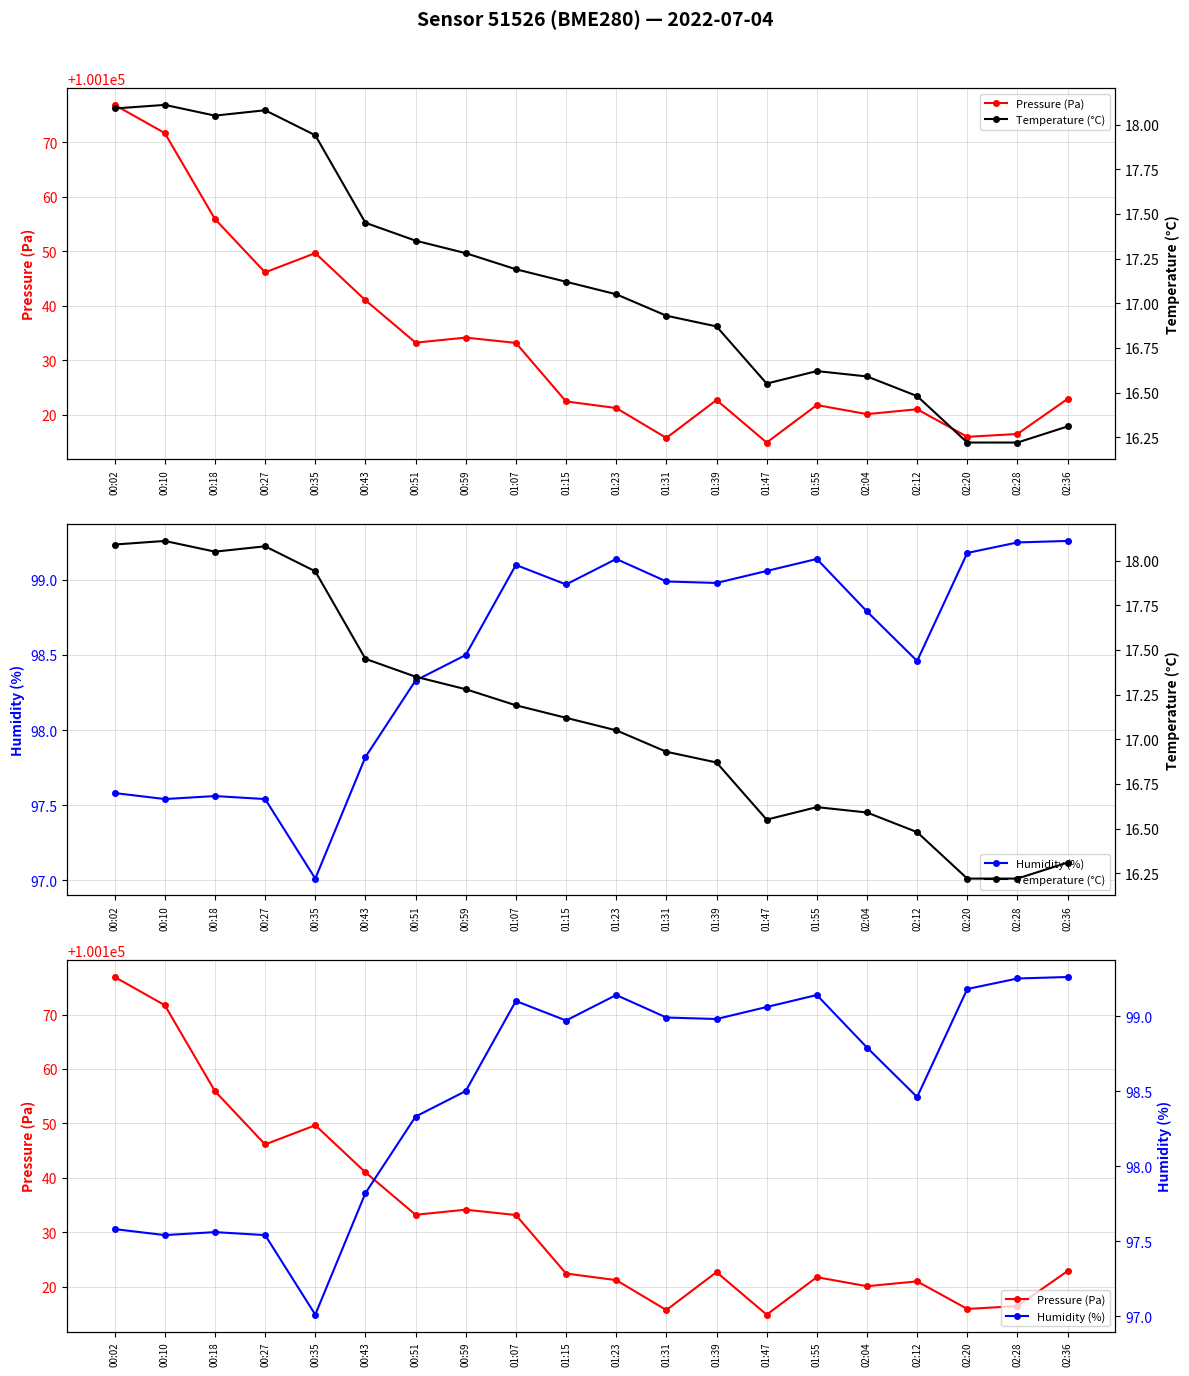

True or false: Humidity (%) and Pressure (Pa) intersect in this chart.

False